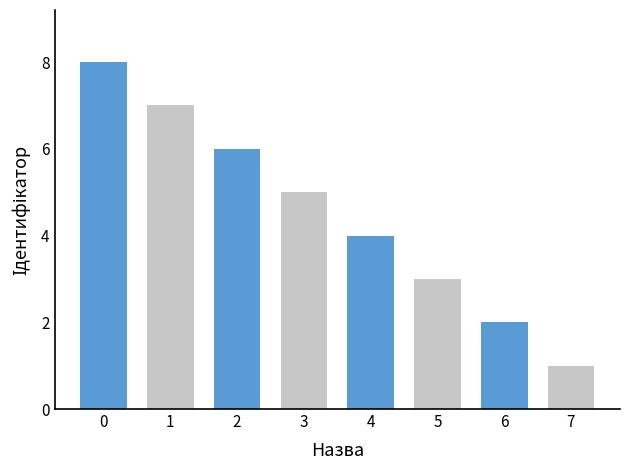

What is the difference between the maximum and second lowest values?

6